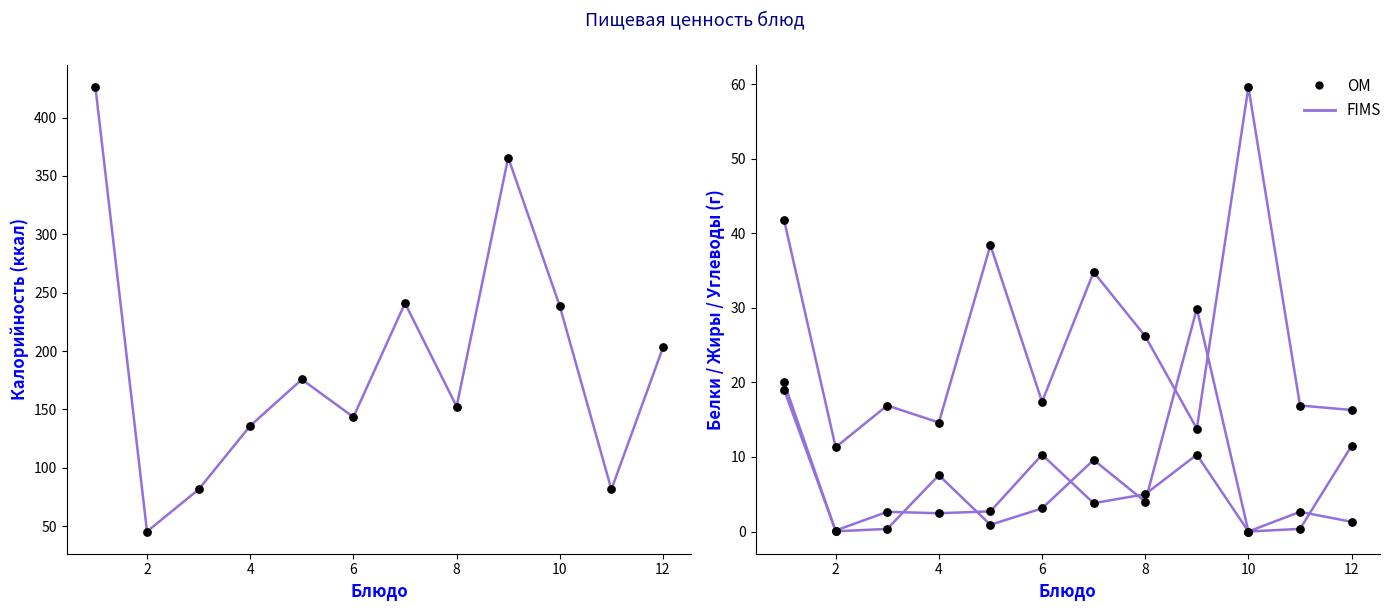

Which series has the largest total across all categories?

FIMS